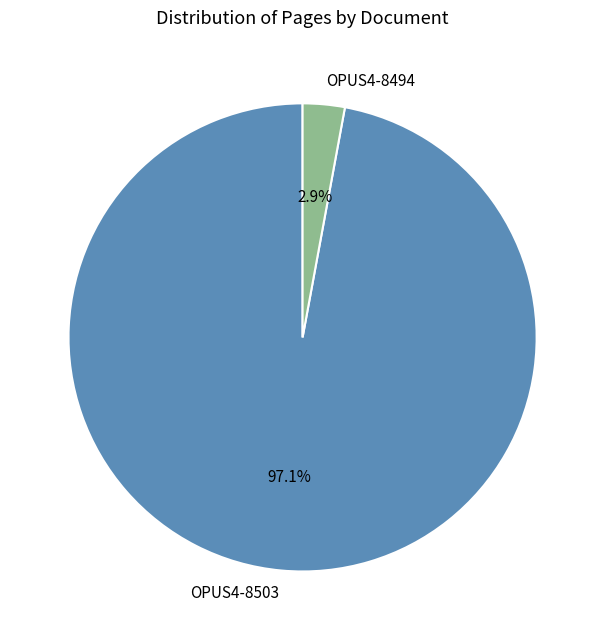

What is the total percentage of OPUS4-8494 and OPUS4-8503?

100.0%